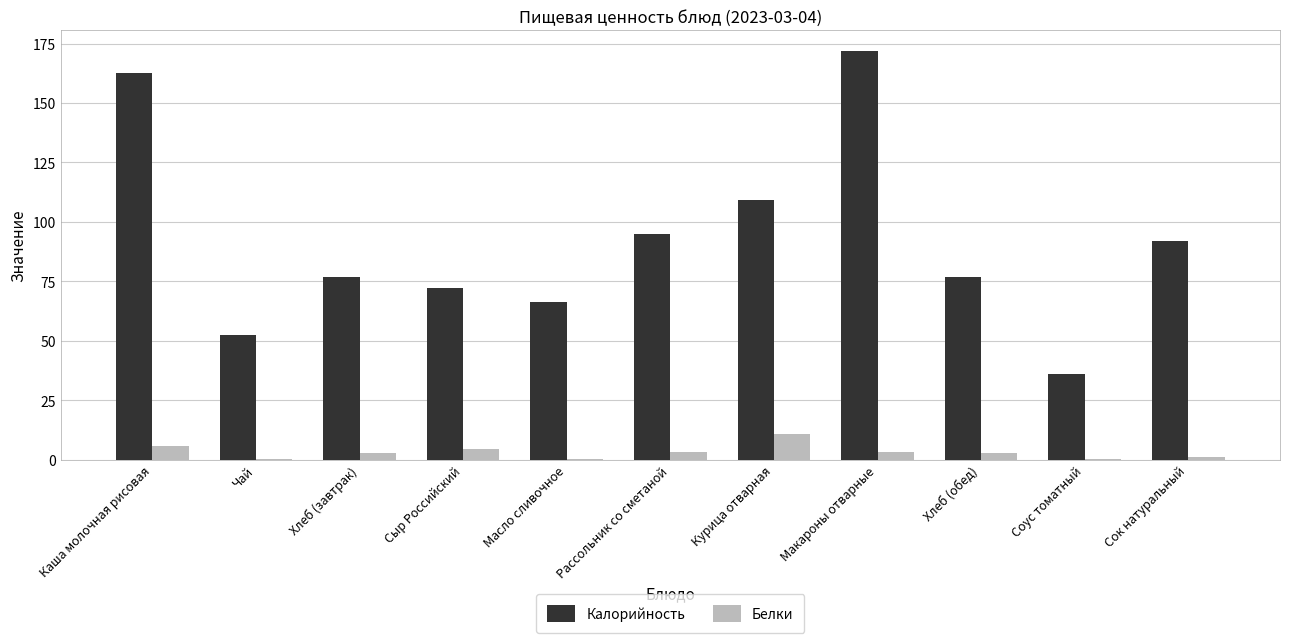

Which series changed the most between Масло сливочное and Хлеб (обед)?

Калорийность